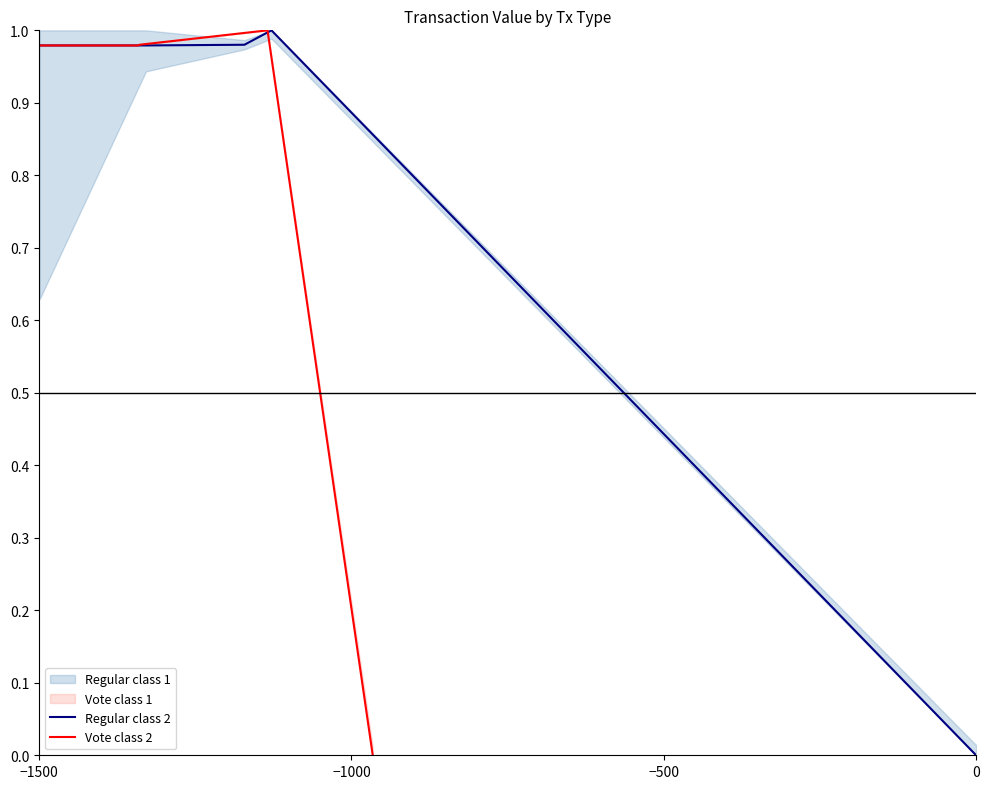

Which series changed the most between −1000 and 4?

Regular class 2